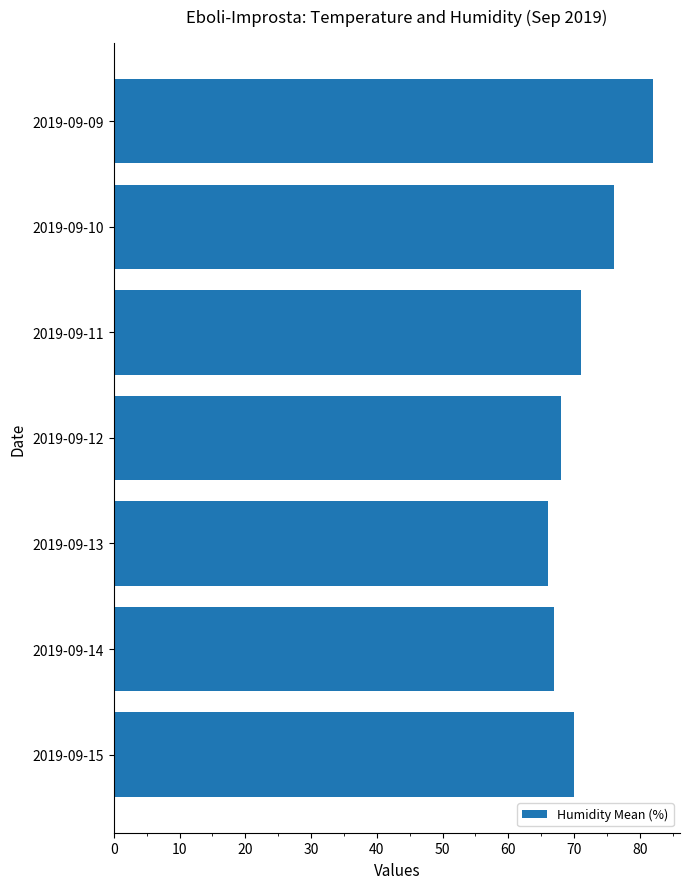

What is the approximate value at 2019-09-14, to the nearest 5?

65